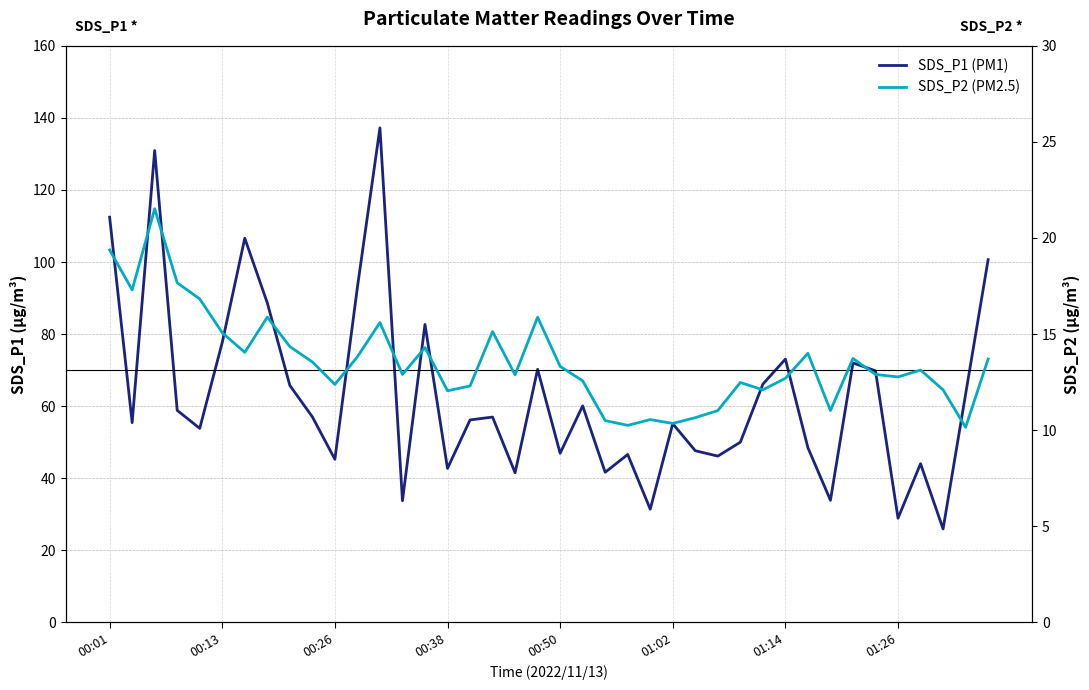

What are all the series names shown in the legend?

SDS_P1 (PM1), SDS_P2 (PM2.5)